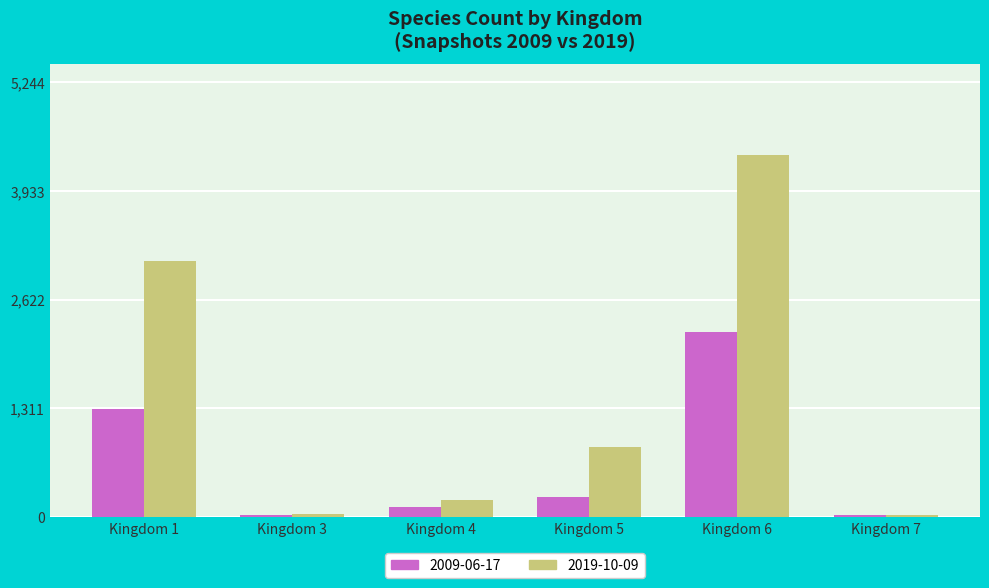

How many bars are there in total?

12